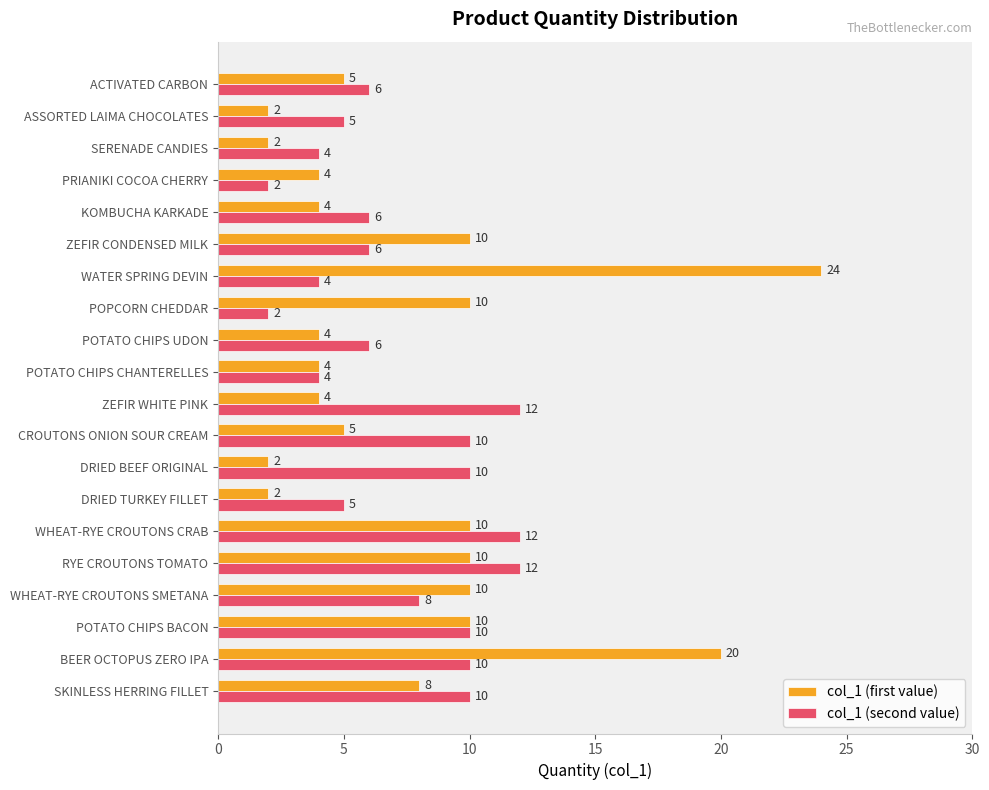

Is it true that col_1 (first value) equals 4 at KOMBUCHA KARKADE?

True